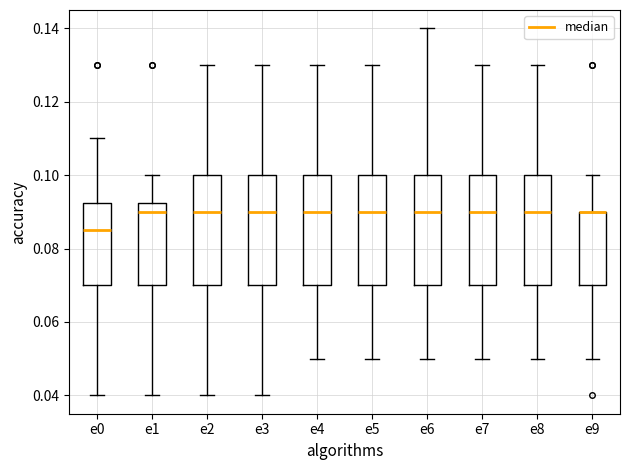

Reading left to right, transcribe this box plot: for each box, give where its median line is, the range the box spans, and where its two whiskers end, as read against the y-axis. The values are not printed on the chart, so give them approximately, as read against the axis.

e0: median 0.086, box 0.070 to 0.092, whiskers 0.040 to 0.110
e1: median 0.090, box 0.070 to 0.092, whiskers 0.040 to 0.100
e2: median 0.090, box 0.070 to 0.100, whiskers 0.040 to 0.130
e3: median 0.090, box 0.070 to 0.100, whiskers 0.040 to 0.130
e4: median 0.090, box 0.070 to 0.100, whiskers 0.050 to 0.130
e5: median 0.090, box 0.070 to 0.100, whiskers 0.050 to 0.130
e6: median 0.090, box 0.070 to 0.100, whiskers 0.050 to 0.140
e7: median 0.090, box 0.070 to 0.100, whiskers 0.050 to 0.130
e8: median 0.090, box 0.070 to 0.100, whiskers 0.050 to 0.130
e9: median 0.090 (drawn on the box's upper edge), box 0.070 to 0.090, whiskers 0.050 to 0.100